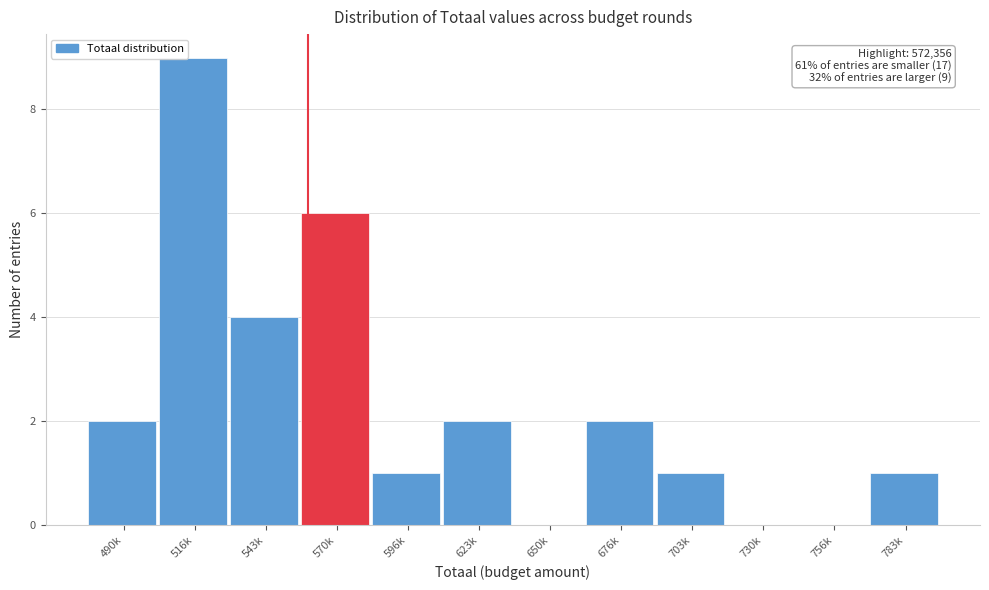

Reading left to right, extract all data points from this chart.

490k=2	516k=9	543k=4	570k=6	596k=1	623k=2	650k=0	676k=2	703k=1	730k=0	756k=0	783k=1